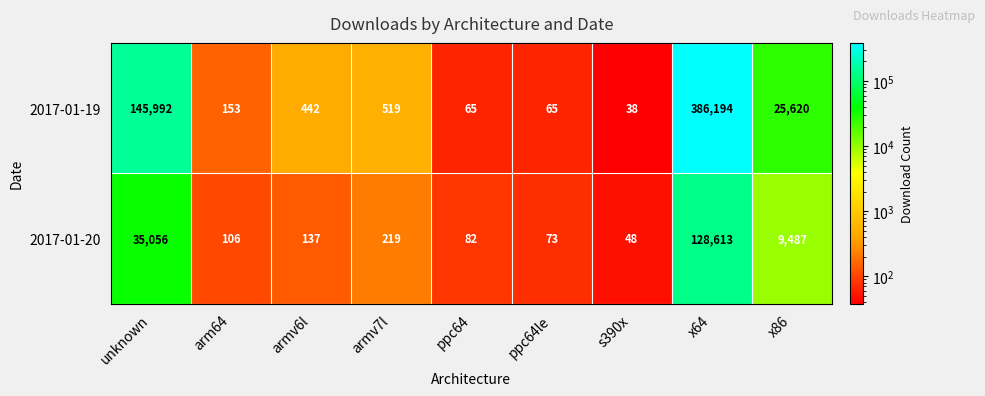

Rank the series by their average value, from lowest to highest.

2017-01-20, 2017-01-19